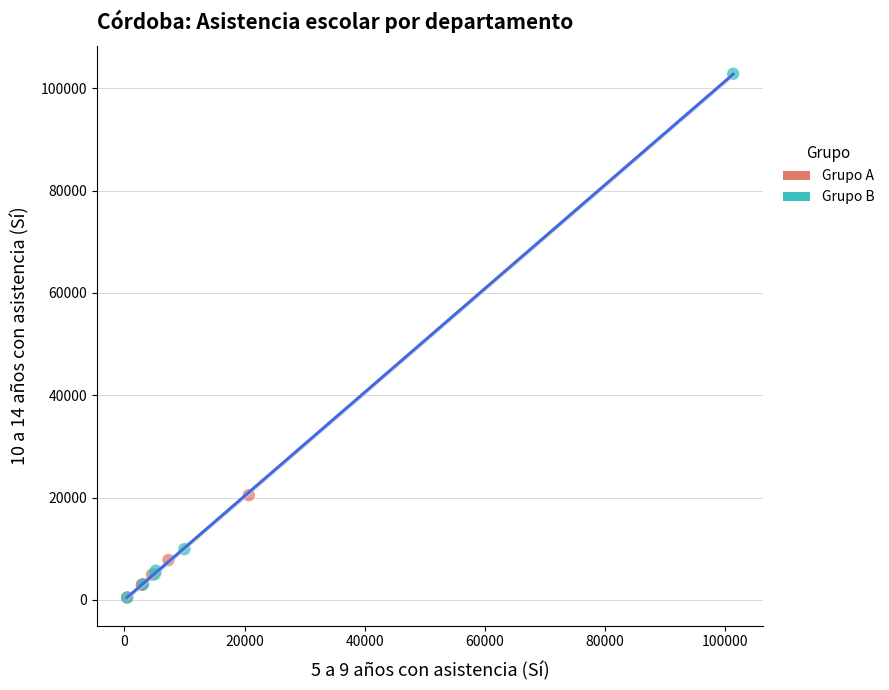

Which series contains the highest Y value?

Grupo B